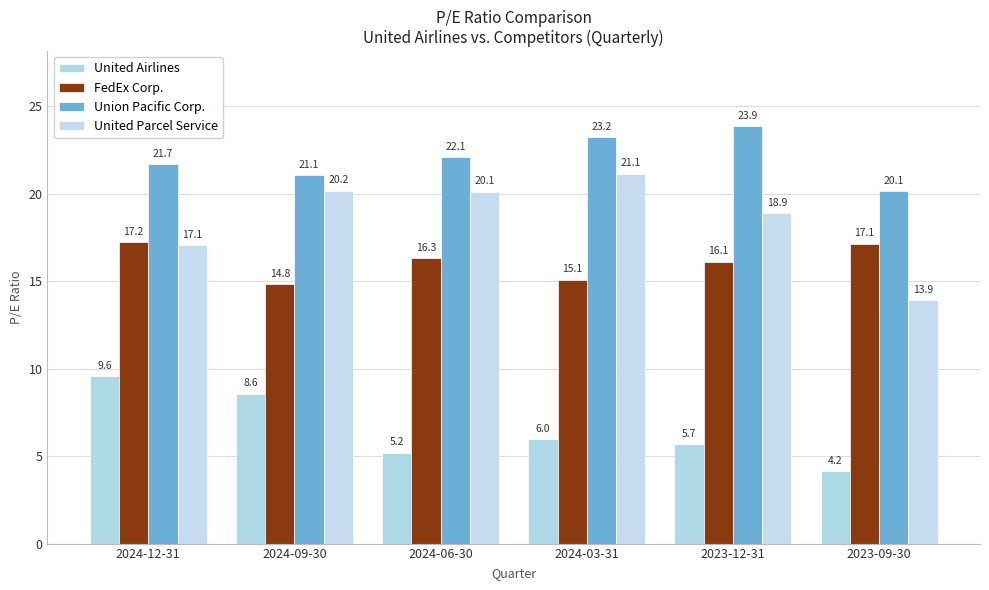

What is the label of the 3rd bar from the right?

2024-03-31